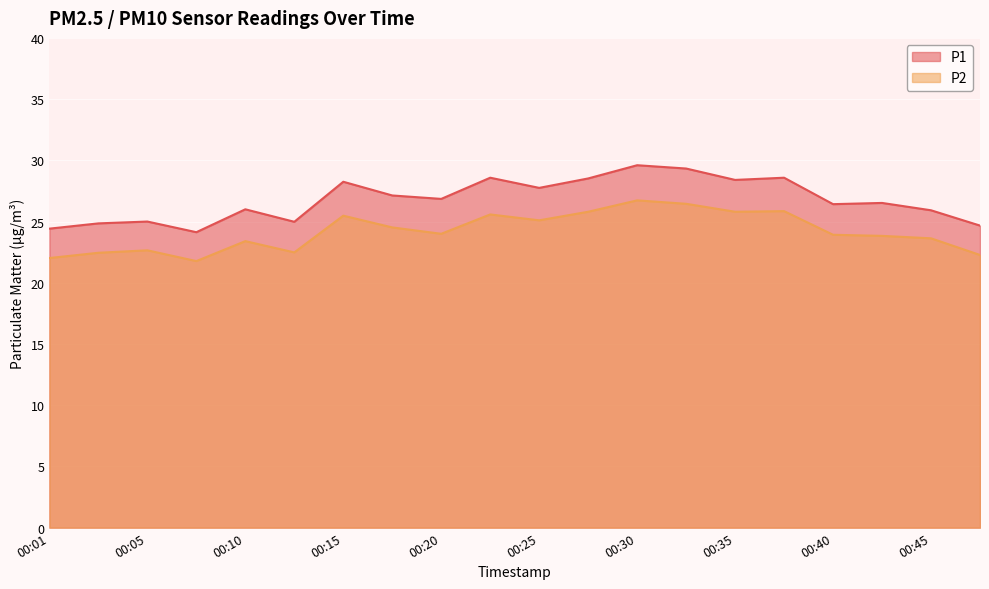

True or false: P2 has a value of 36.1 at 00:15.

False